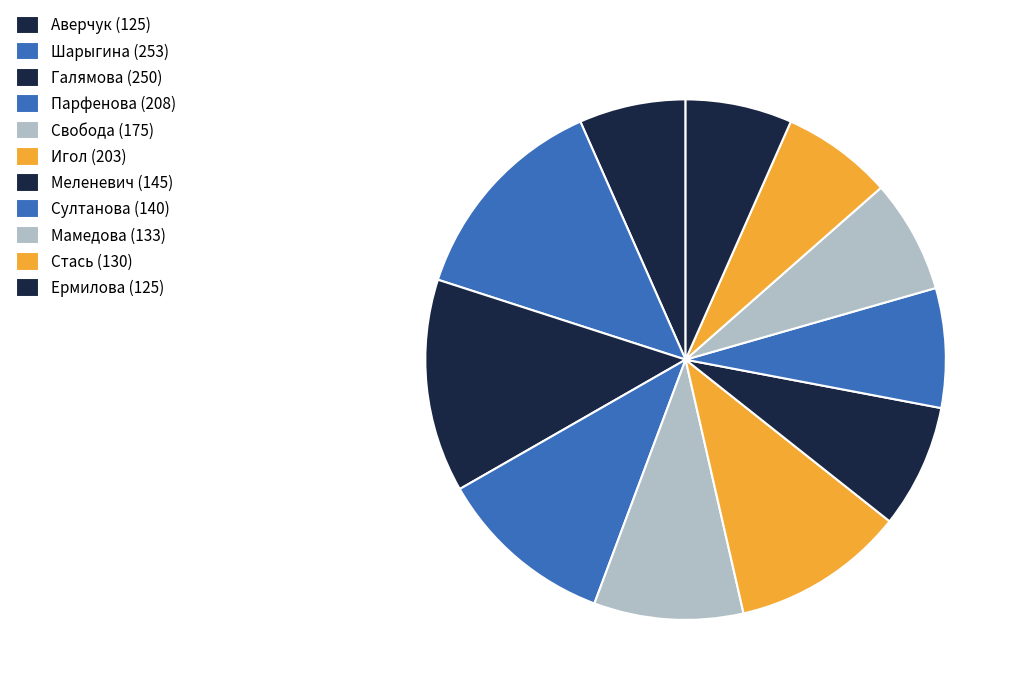

How many slices are in this pie chart?

11